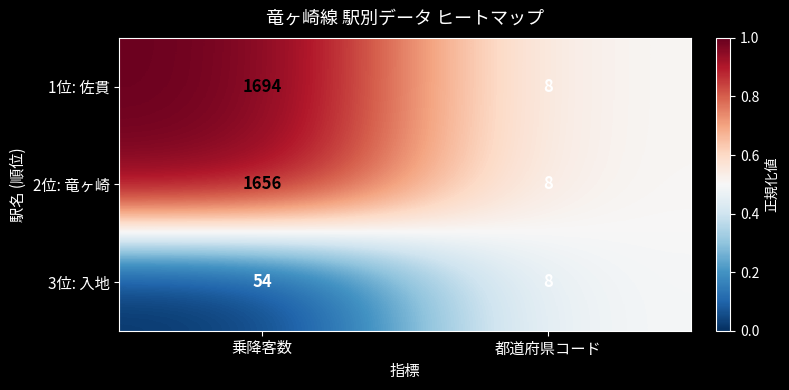

At which category is the sum across all series the highest?

乗降客数